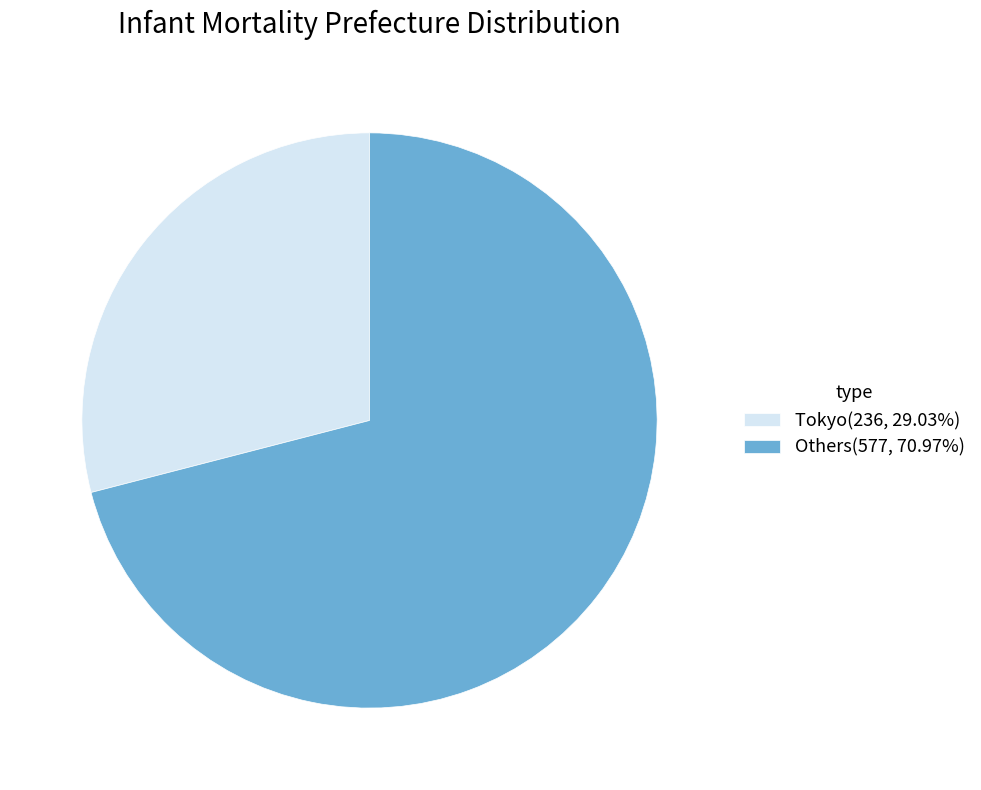

Does any single category account for the majority?

Yes